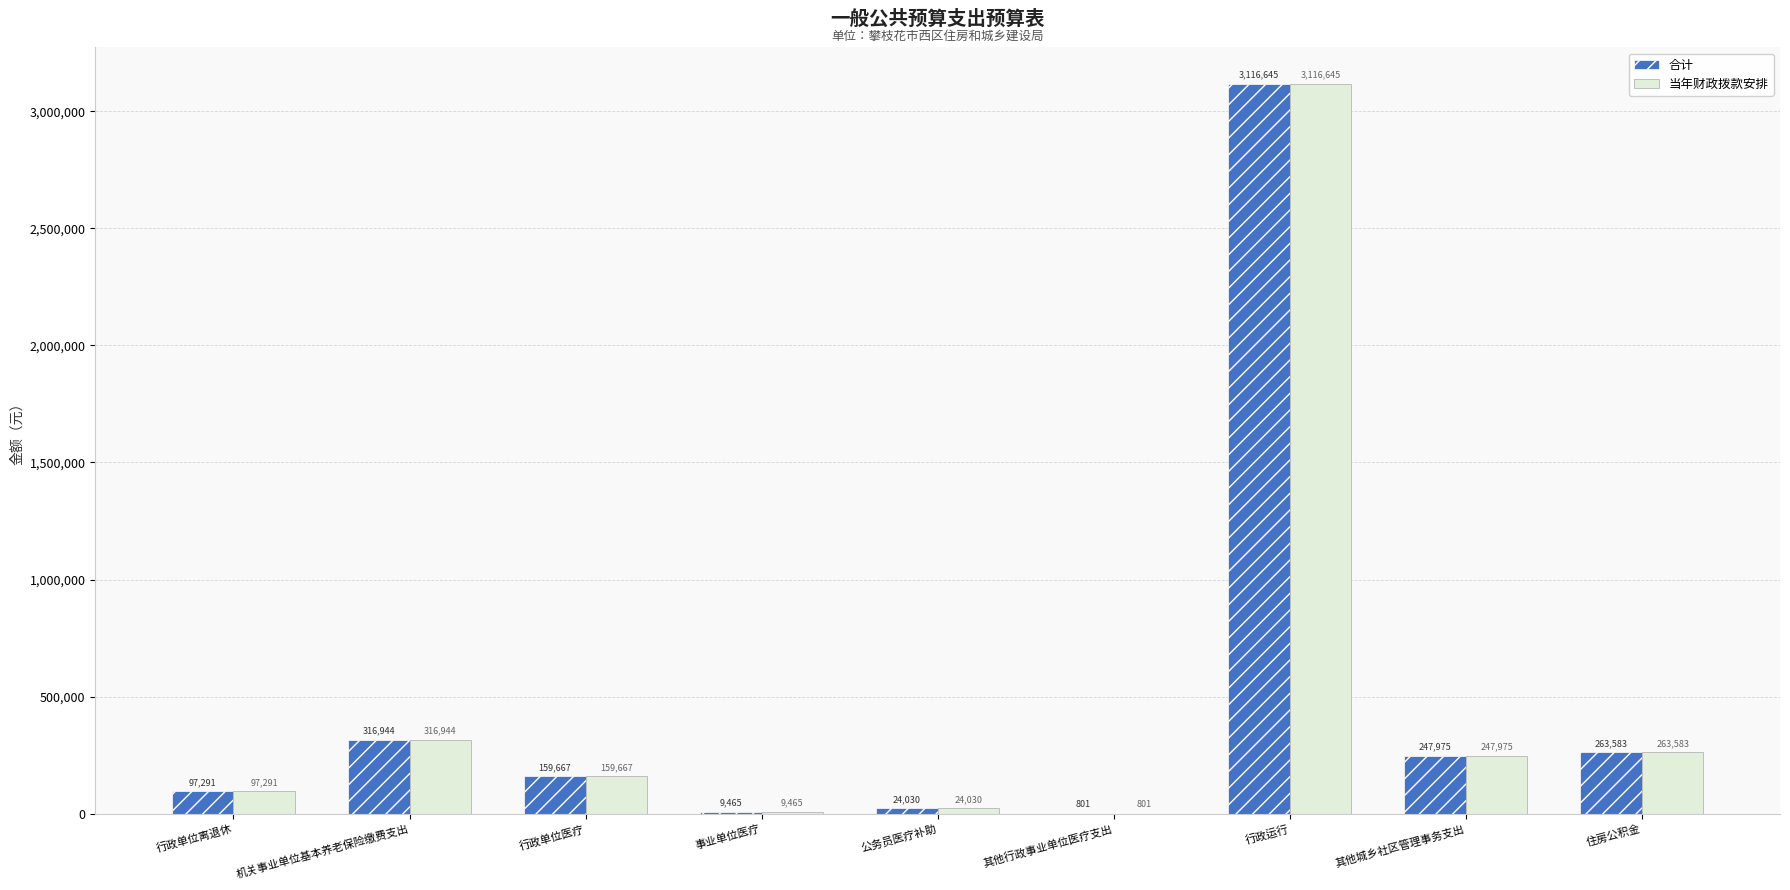

Is it true that 当年财政拨款安排 equals 159667.0 at 行政单位医疗?

True